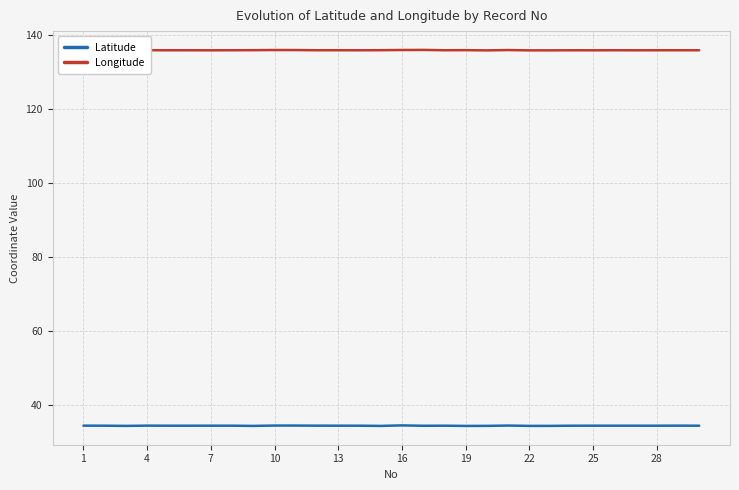

True or false: Longitude has more than 1 interior local peaks.

True